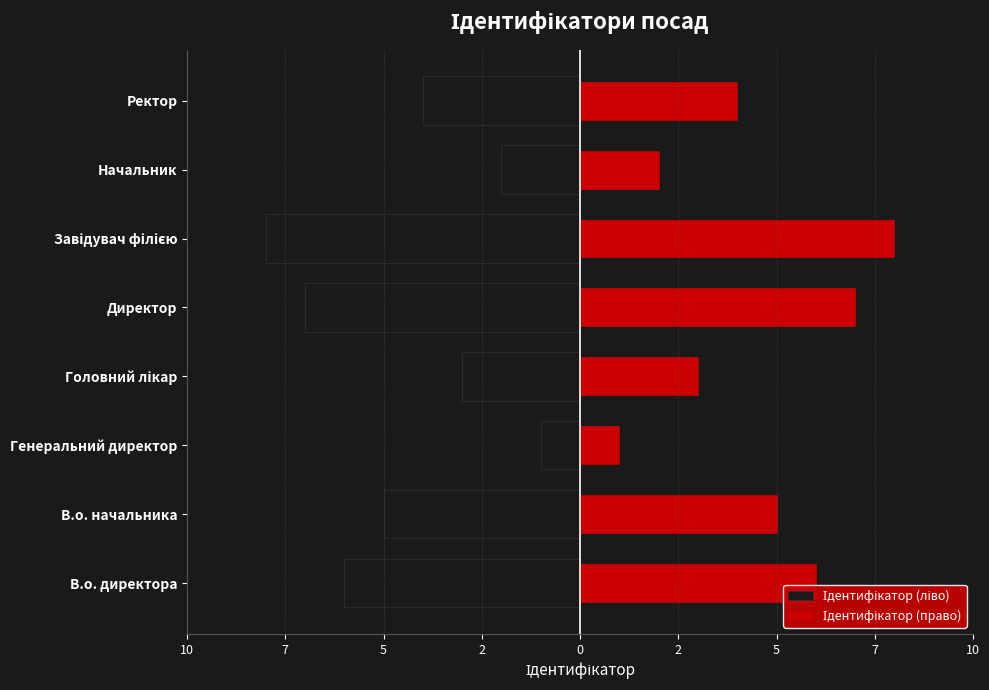

List the series in order of their peak value, lowest first.

Ідентифікатор (ліво), Ідентифікатор (право)